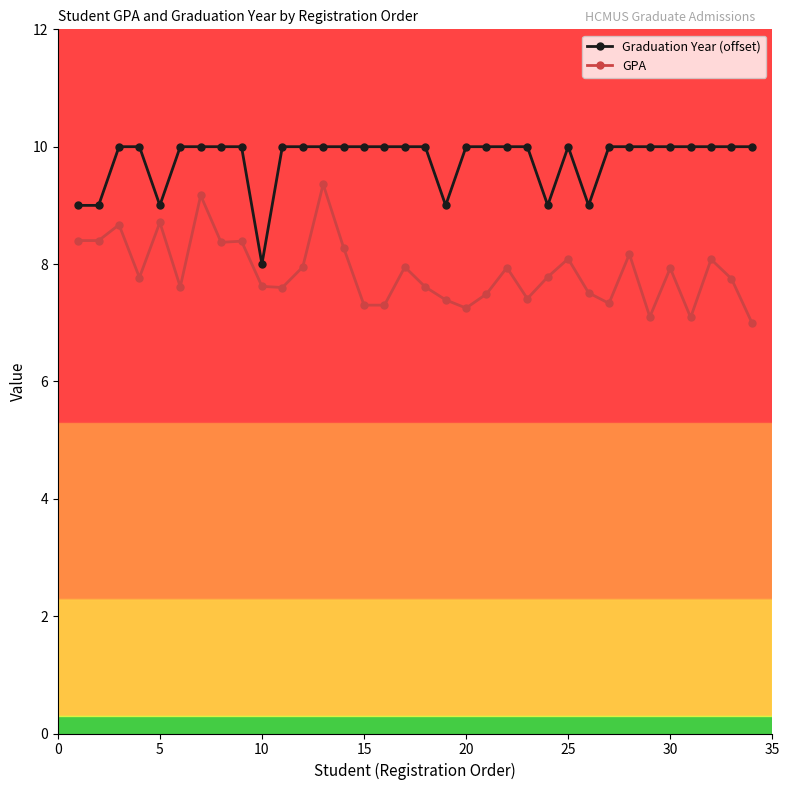

What is the sum of all Graduation Year (offset) values?

332.0